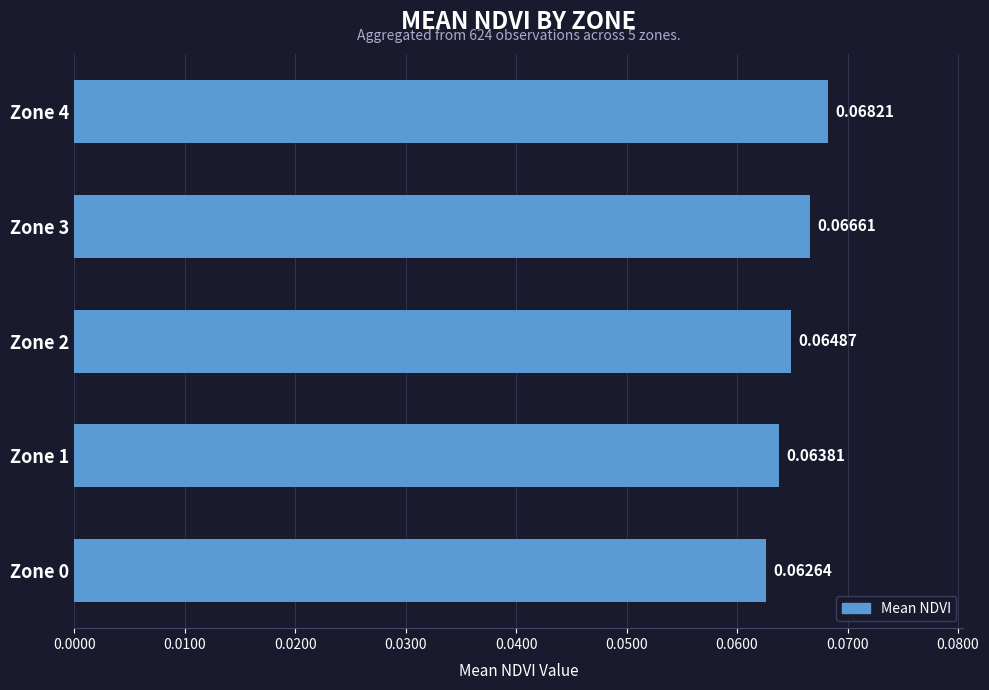

What is the sum of all values?

0.3